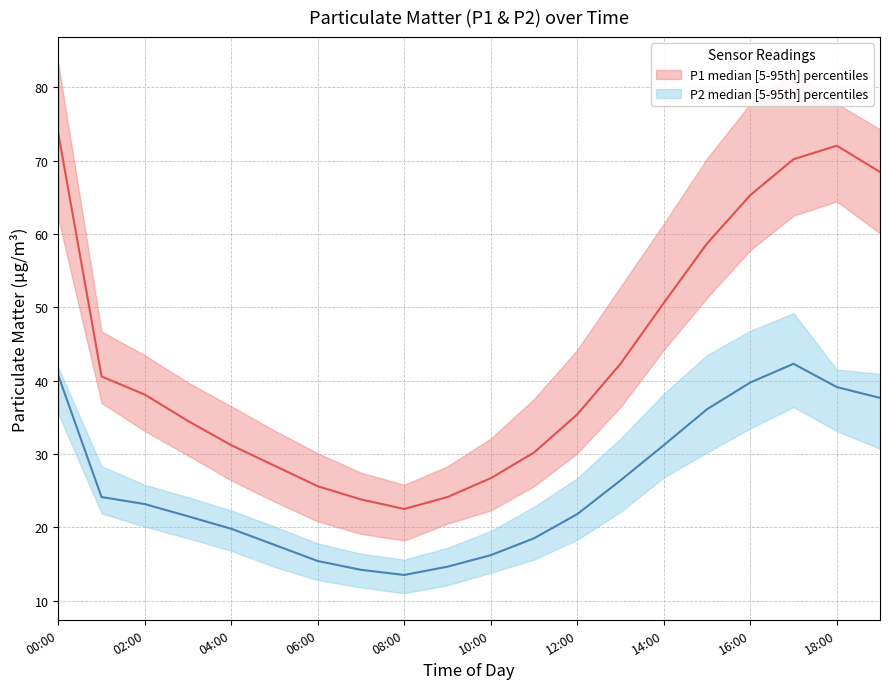

What is the sum of the P2_lower values at 14:00 and 19:00?

57.5